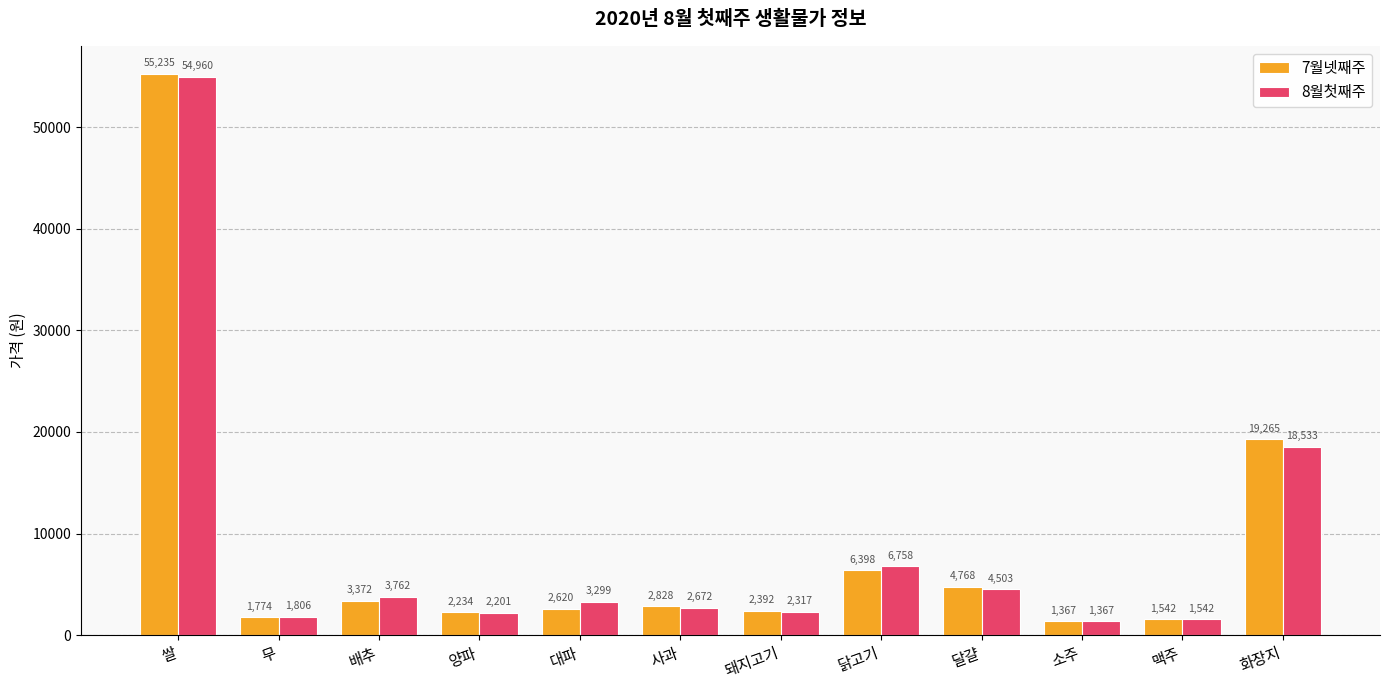

What is the spread (max minus min) of values at 화장지?

732.0